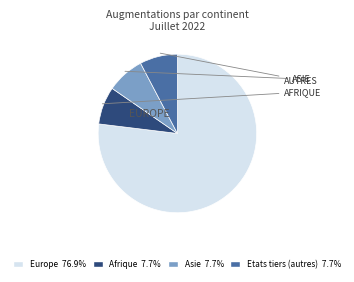

How many segments does this pie chart have?

4